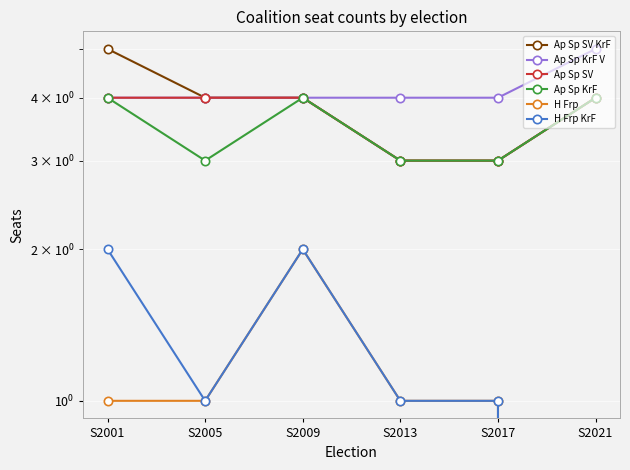

Which series has the widest spread of values?

Ap Sp SV KrF